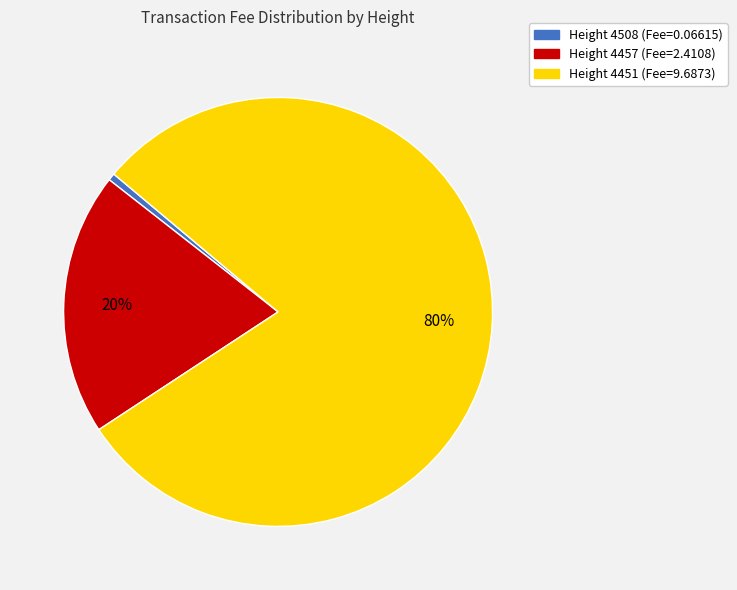

What is the largest slice in the pie chart?

Height 4451 (Fee=9.6873)